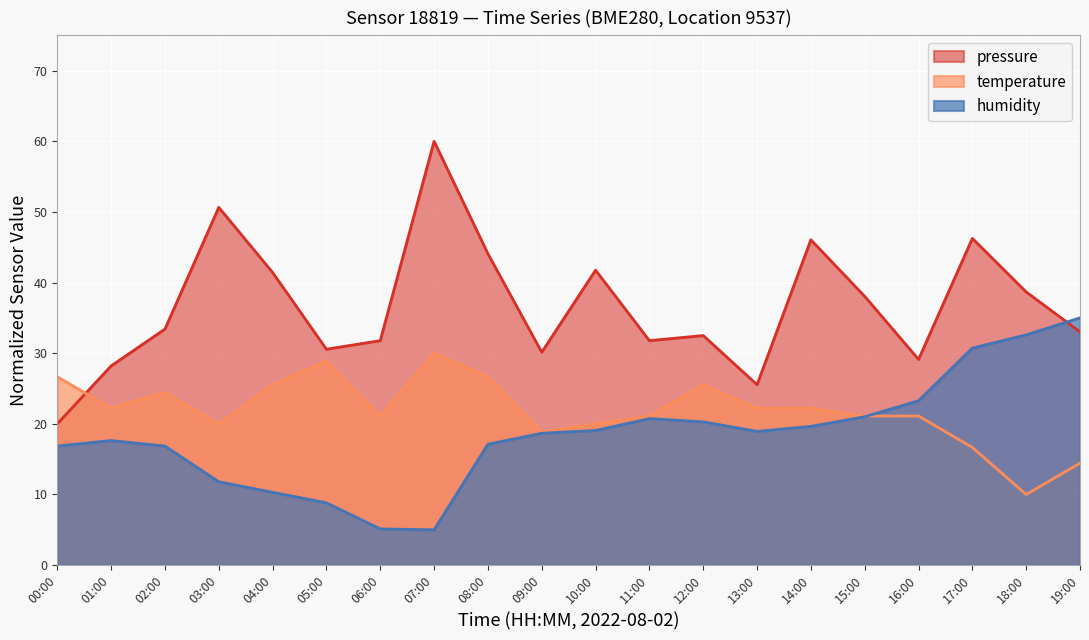

Rank the series by their maximum value, from highest to lowest.

pressure, humidity, temperature